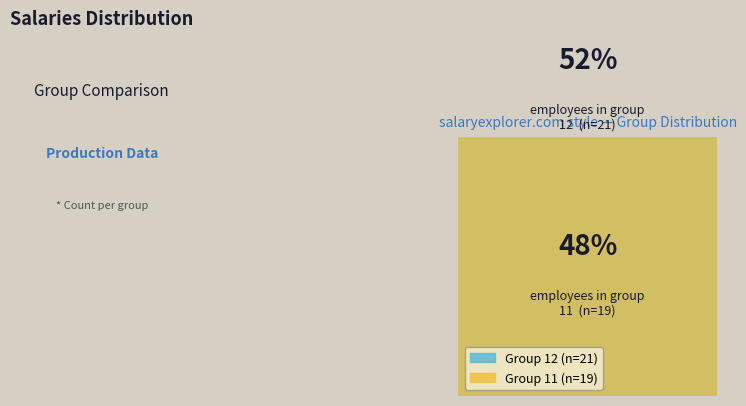

To the nearest percent, what is the difference between the largest and smallest slice percentages?

5%